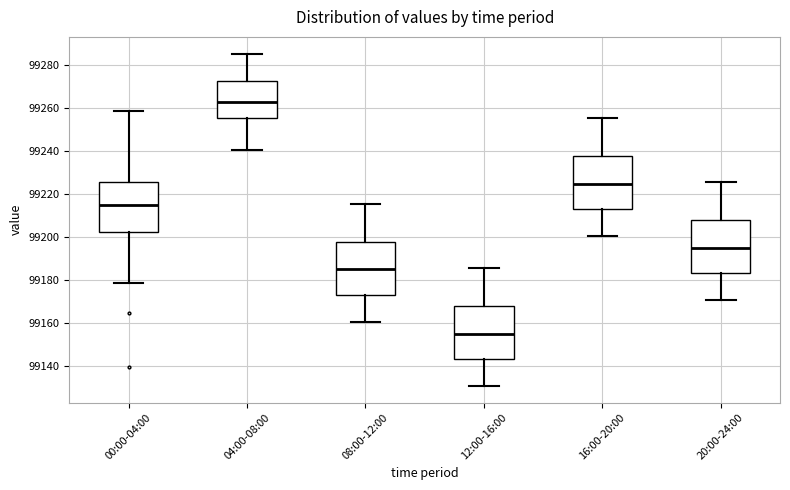

Reading left to right, transcribe this box plot: for each box, give where its median line is, the range the box spans, and where its two whiskers end, as read against the y-axis. The values are not printed on the chart, so give them approximately, as read against the axis.

00:00-04:00: median 99214, box 99202 to 99226, whiskers 99178 to 99258
04:00-08:00: median 99262, box 99256 to 99272, whiskers 99240 to 99286
08:00-12:00: median 99184, box 99172 to 99198, whiskers 99160 to 99216
12:00-16:00: median 99154, box 99142 to 99168, whiskers 99130 to 99186
16:00-20:00: median 99224, box 99212 to 99238, whiskers 99200 to 99256
20:00-24:00: median 99194, box 99182 to 99208, whiskers 99170 to 99226